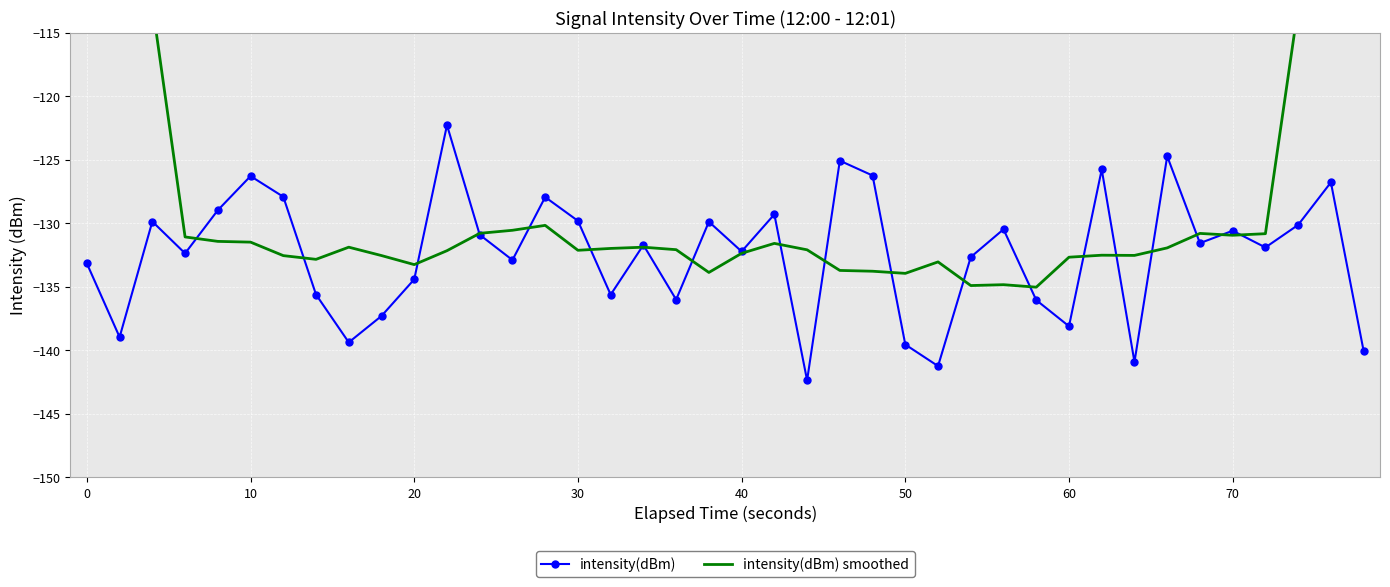

How many intersections are there between intensity(dBm) and intensity(dBm) smoothed?

20